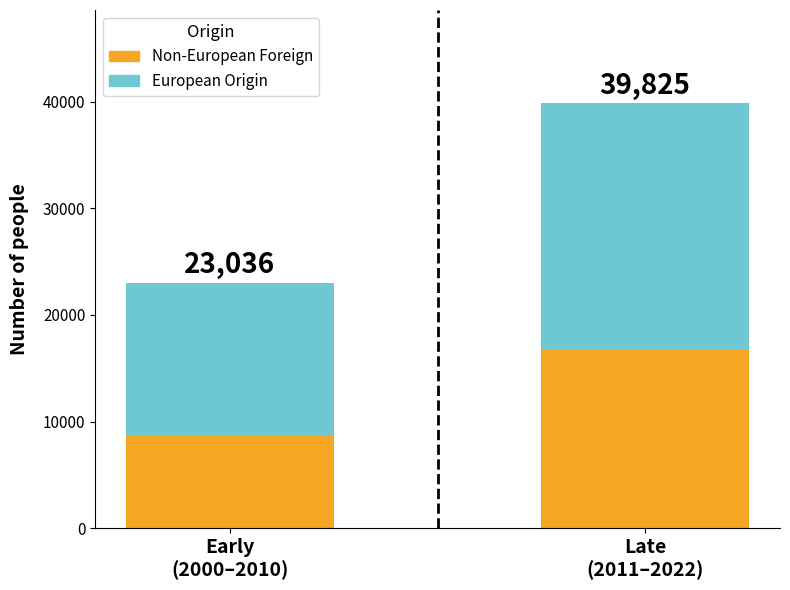

Does the chart contain any negative values?

No